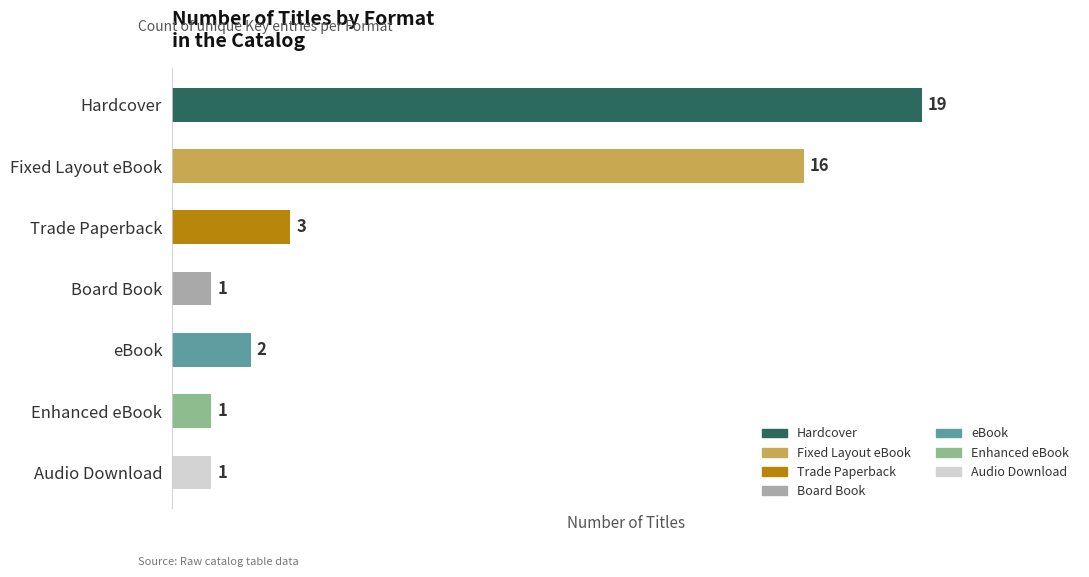

What is the label of the 3rd bar from the bottom?

eBook